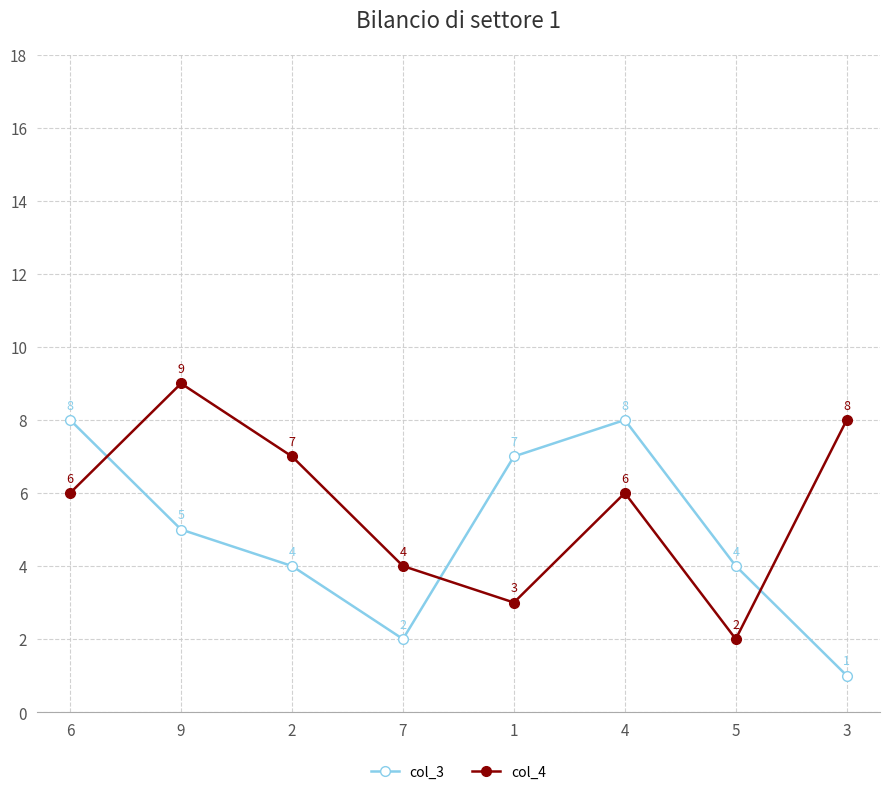

What is the label of the 7th point from the right?

9